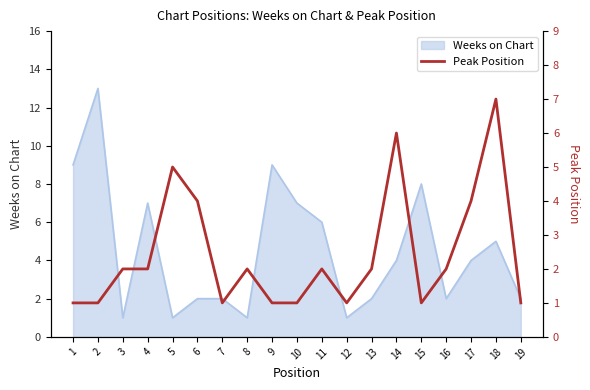

The Weeks on Chart series shows 1 at 13. True or false?

False